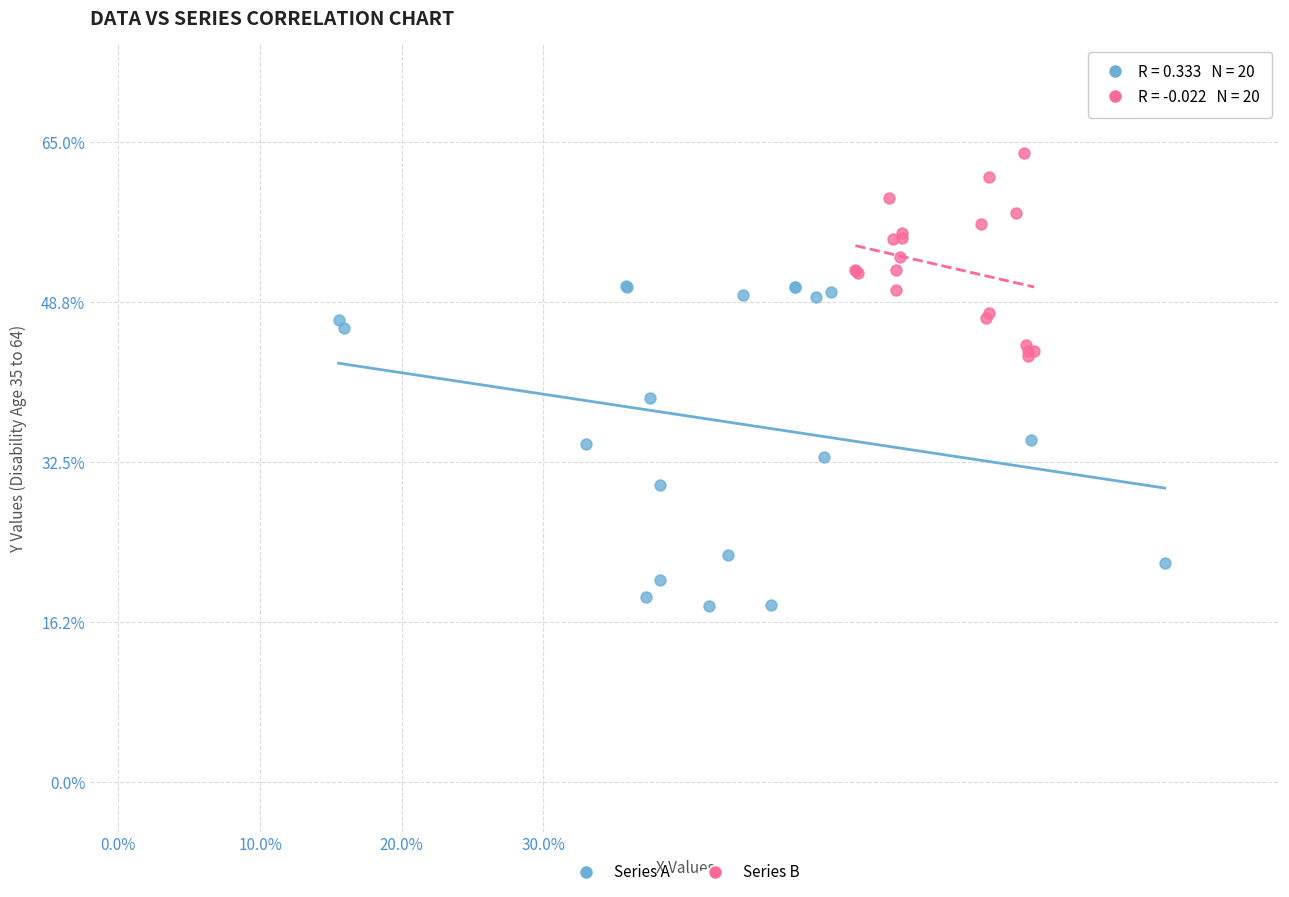

What are all the series names shown in the legend?

Series A, Series B